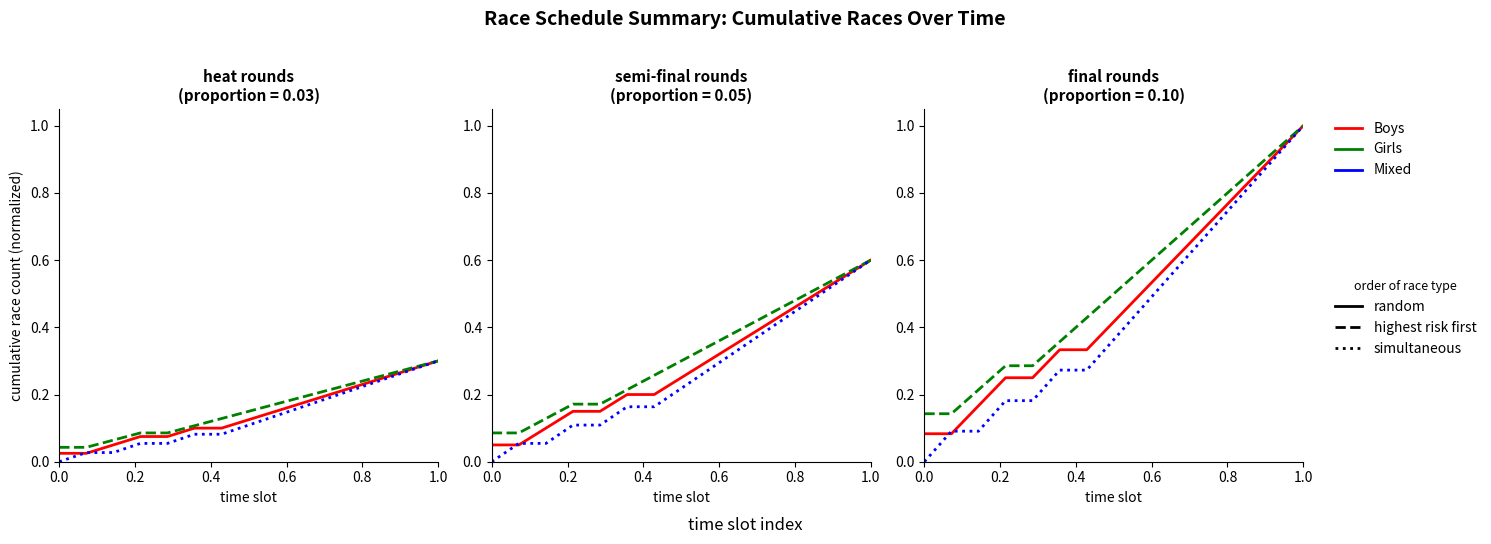

Rank the series by their maximum value, from lowest to highest.

Boys, Girls, Mixed